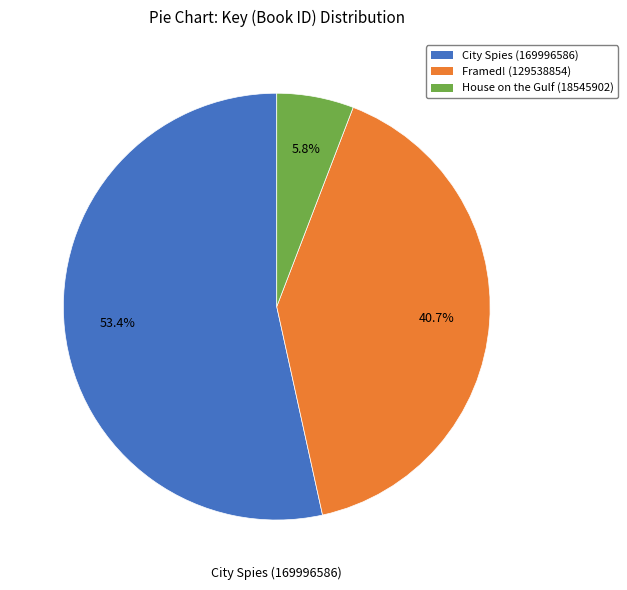

Which slice is the smallest?

House on the Gulf (18545902)